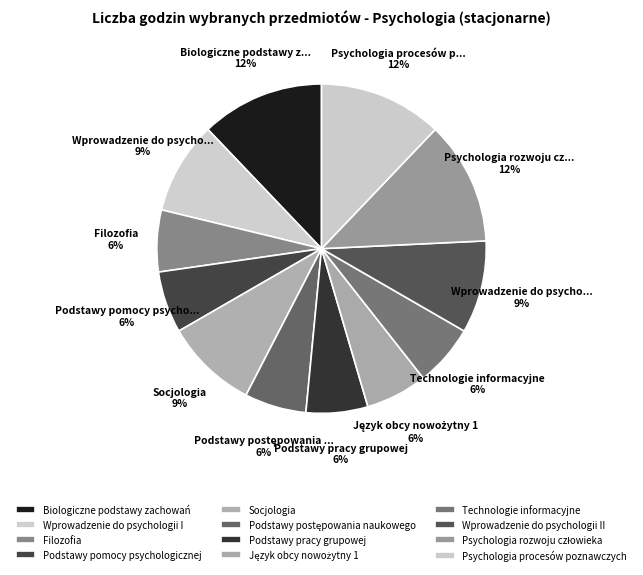

To the nearest percent, what is the average slice percentage?

8%